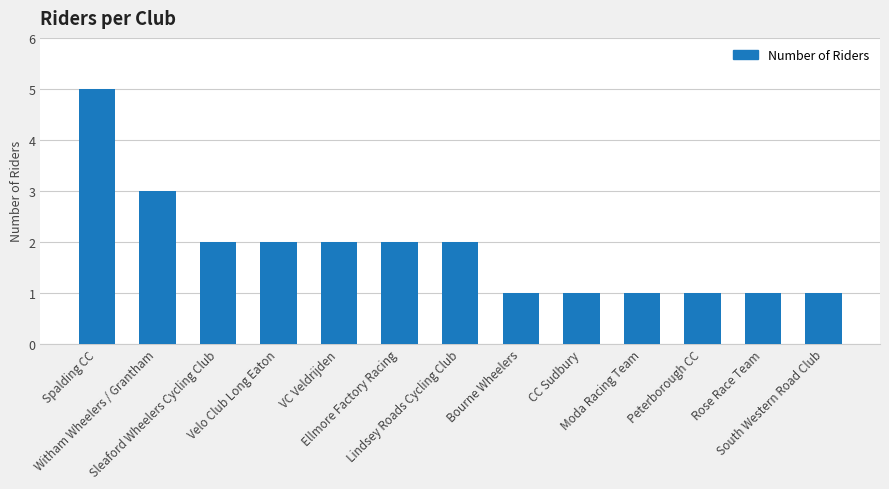

What value does the data have at Spalding CC?

5